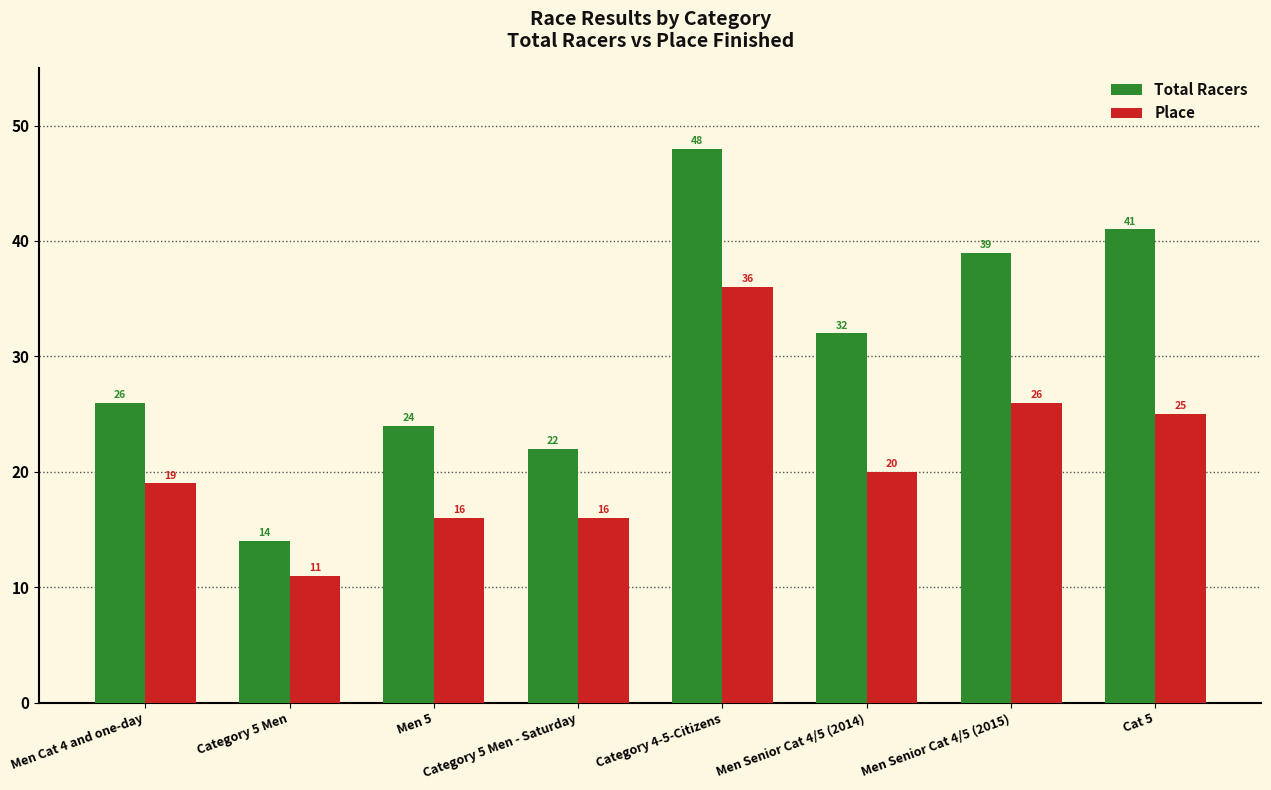

List the series in order of their peak value, highest first.

Total Racers, Place